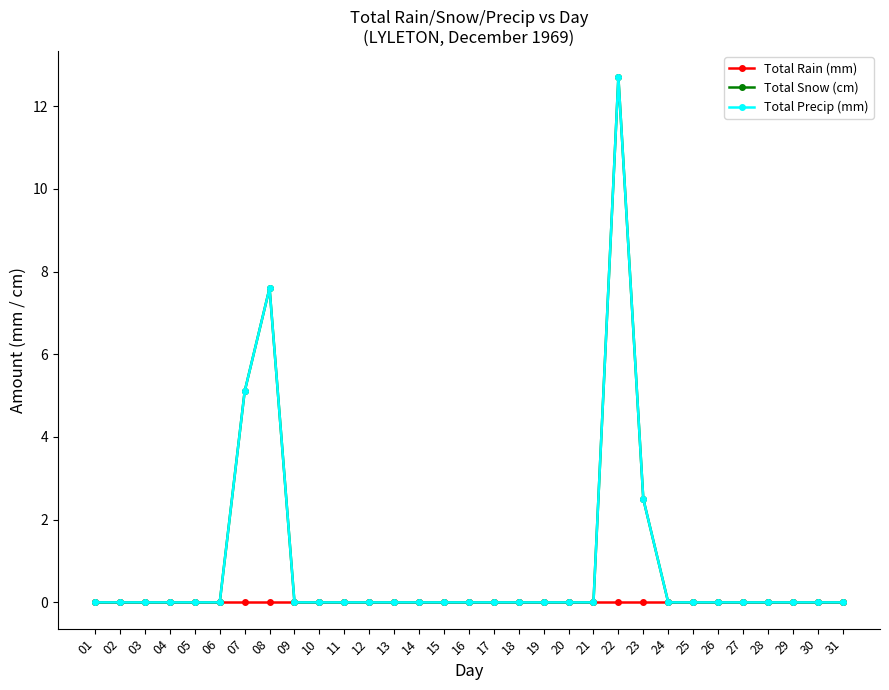

Is this an area chart (filled region under the line)?

No